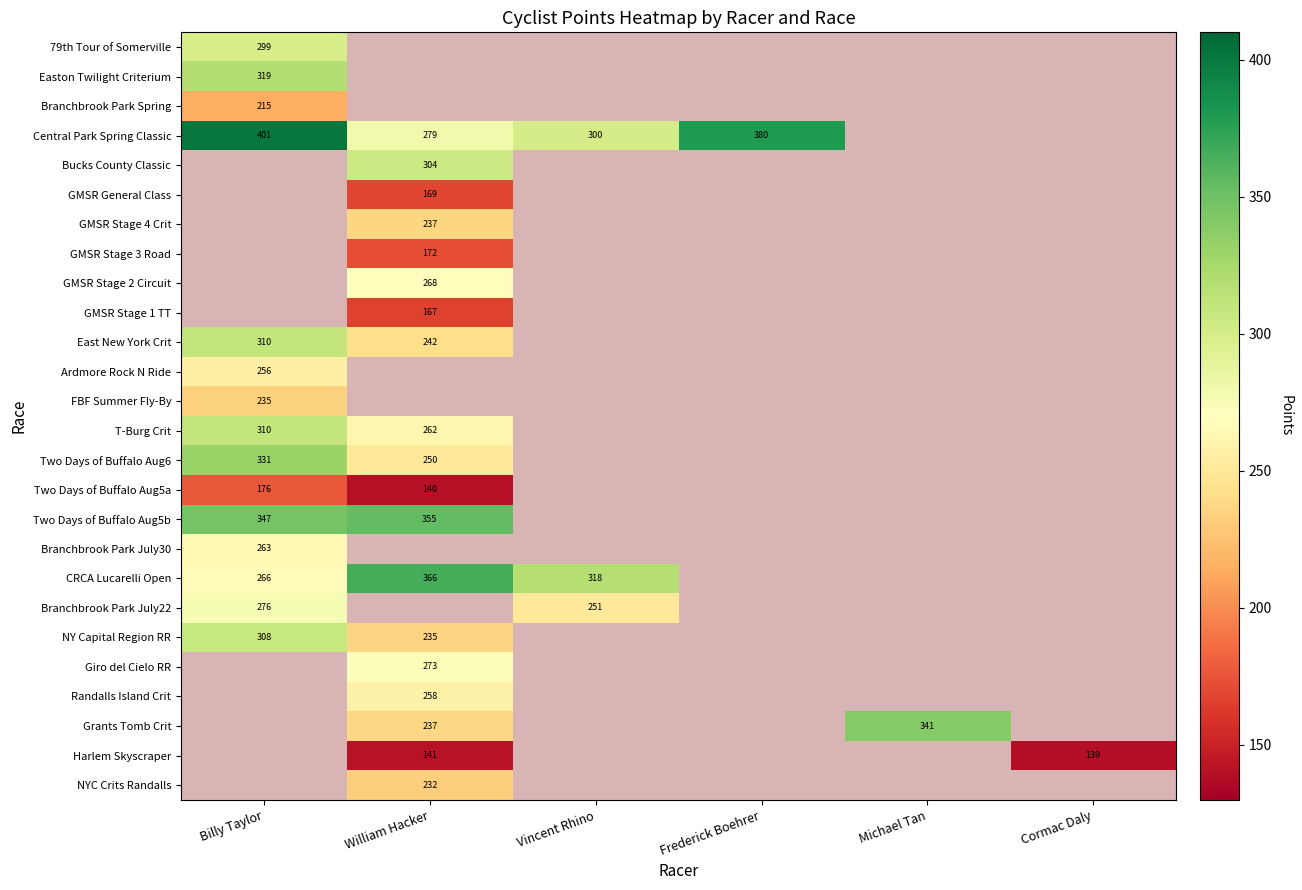

Count the number of data series in this chart.

26